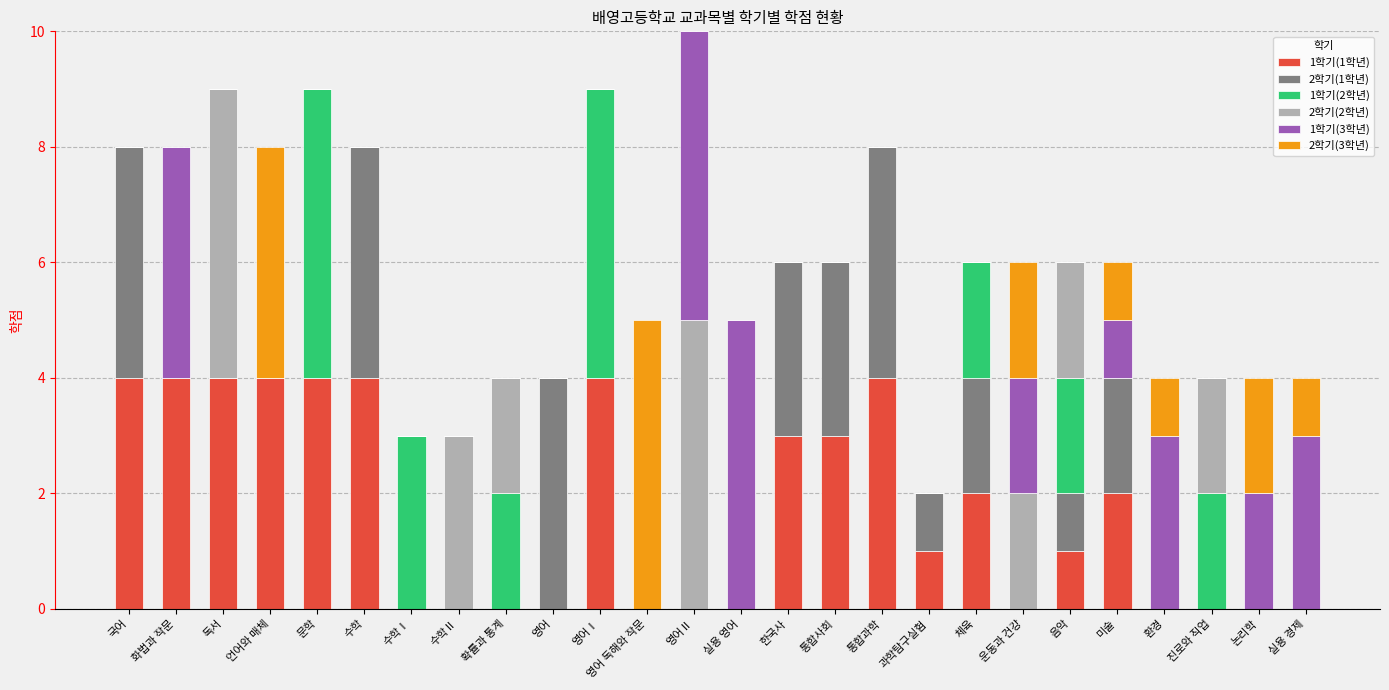

What is the total value across all series at 음악?

6